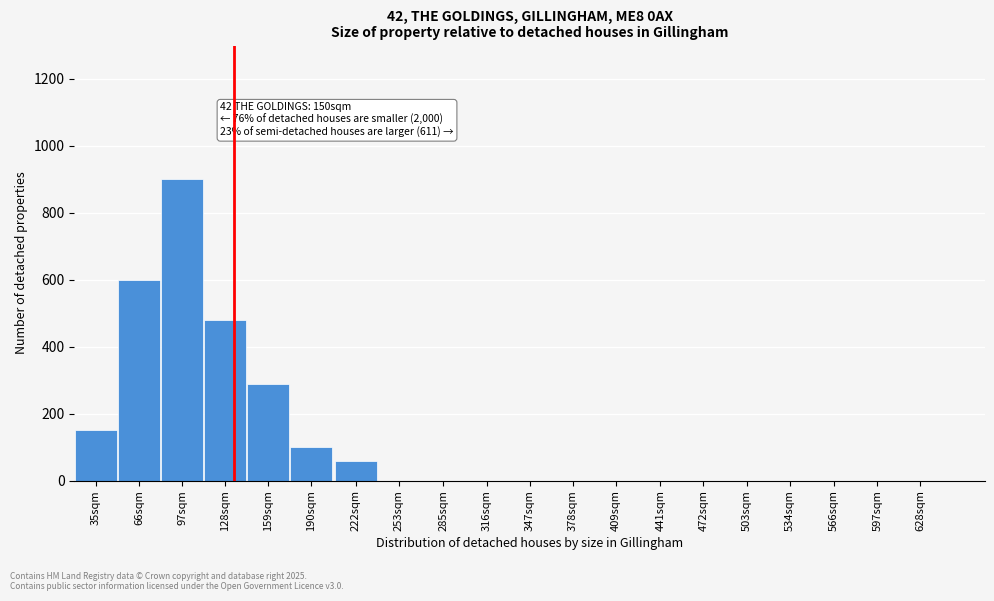

Reading left to right, extract all data points from this chart.

35sqm=150	66sqm=600	97sqm=900	128sqm=480	159sqm=290	190sqm=100	222sqm=60	253sqm=0	285sqm=0	316sqm=0	347sqm=0	378sqm=0	409sqm=0	441sqm=0	472sqm=0	503sqm=0	534sqm=0	566sqm=0	597sqm=0	628sqm=0